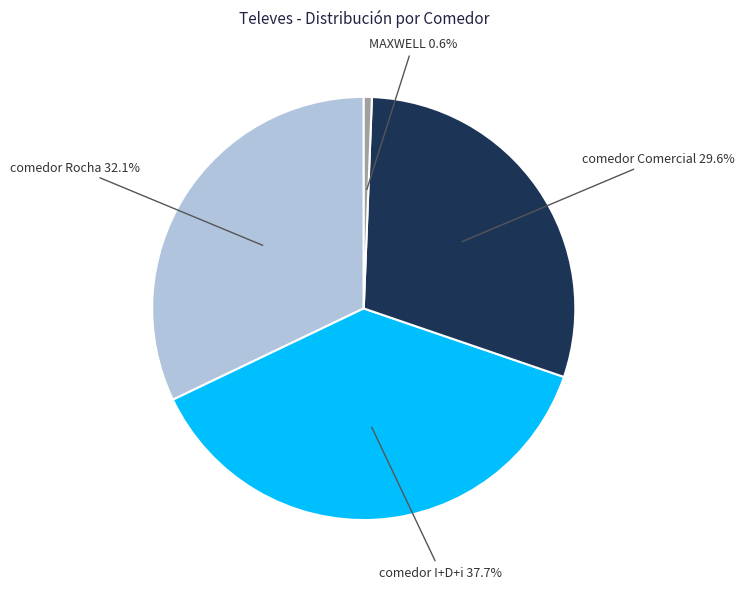

Which slice is the largest?

comedor I+D+i